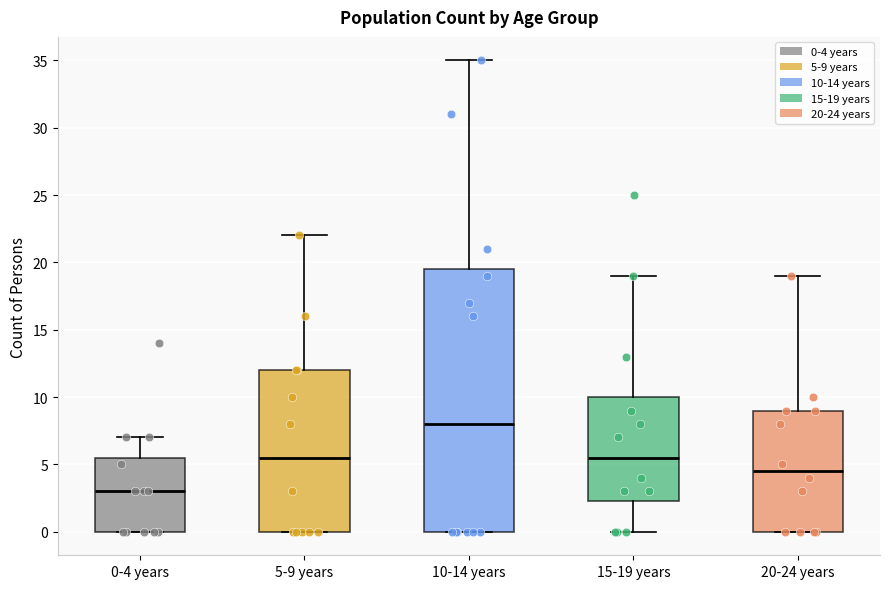

Which box has the lowest median line?

0-4 years